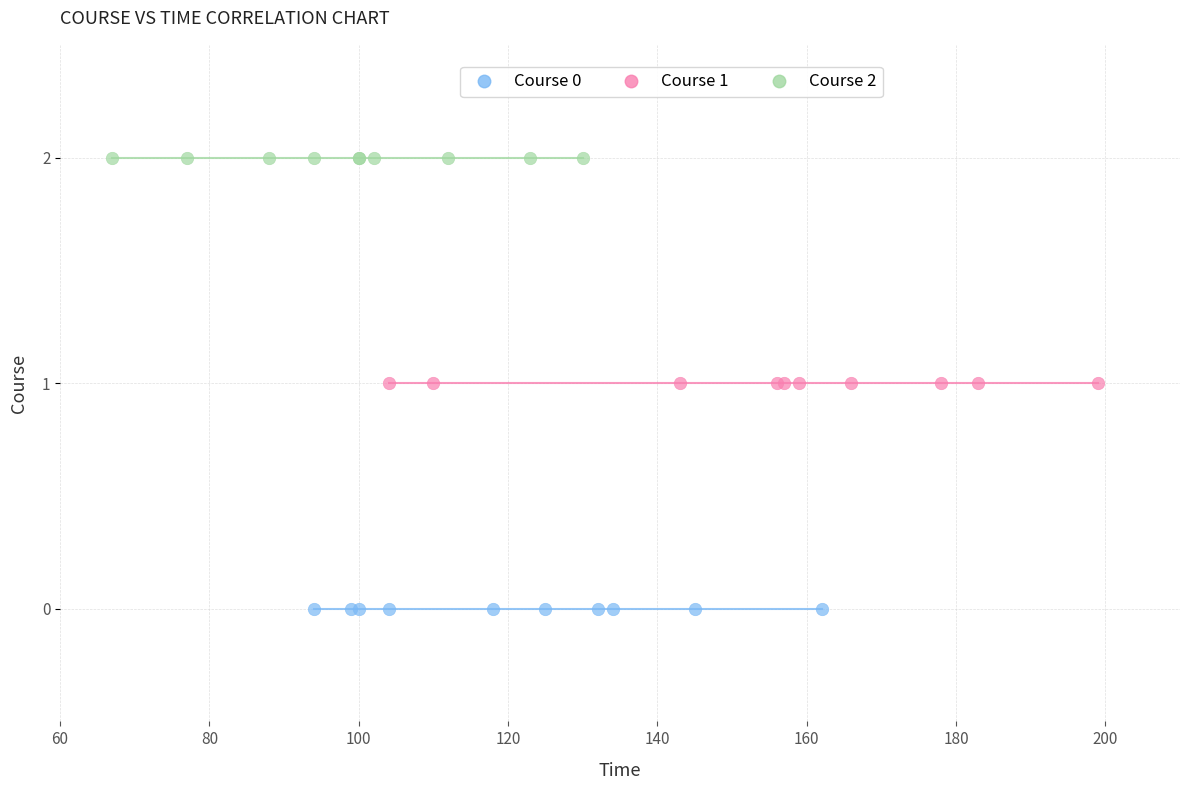

Which series contains the highest Y value?

Course 2